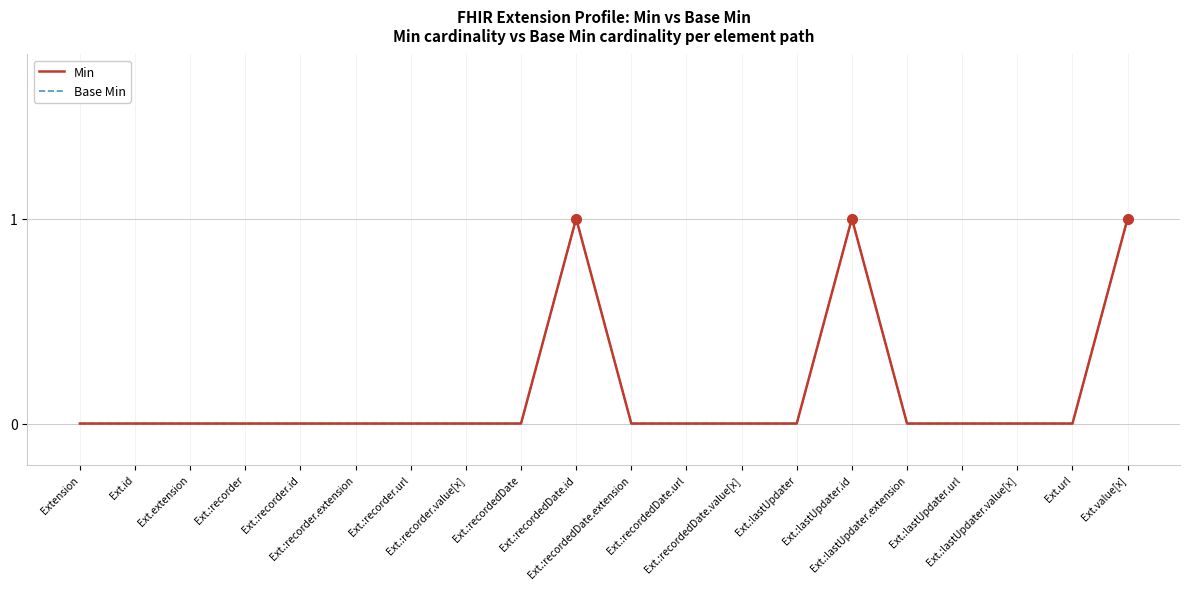

True or false: Base Min and Min cross at least once.

False